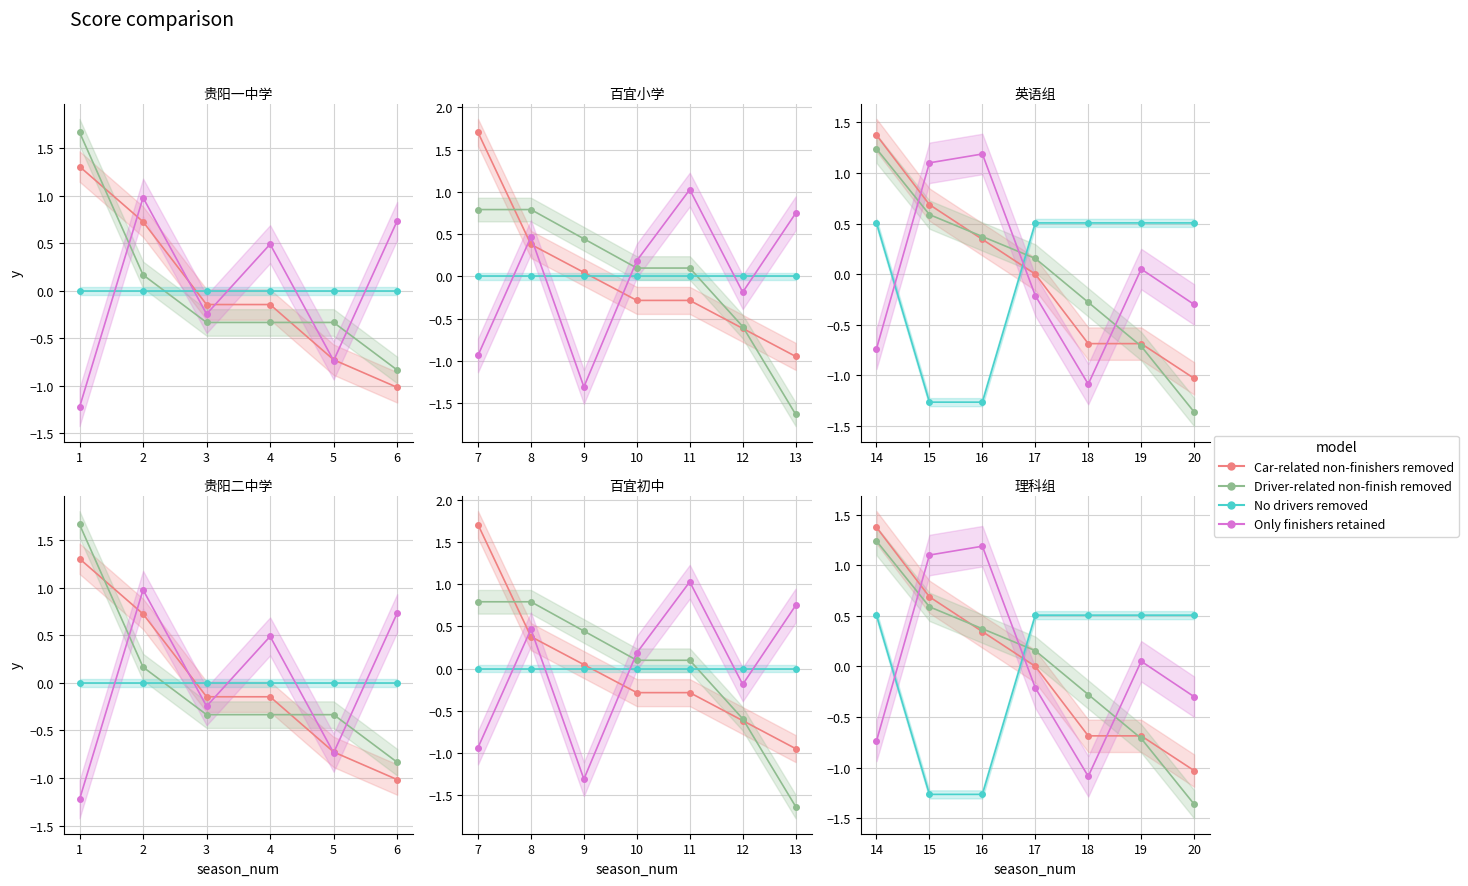

At which label does Only finishers retained reach its peak?

16